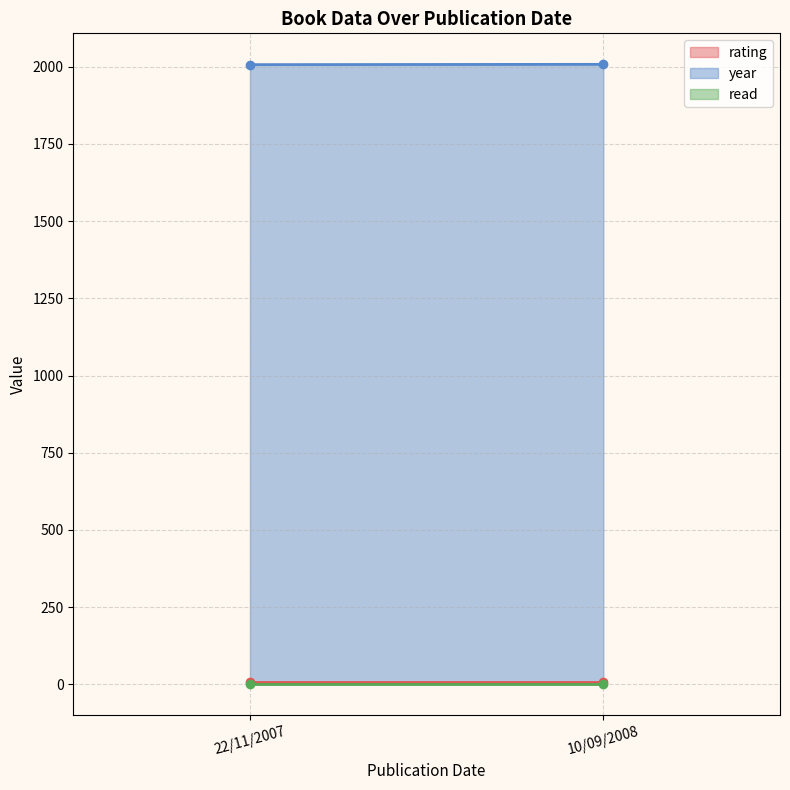

Between 22/11/2007 and 10/09/2008, which series saw the biggest shift?

year